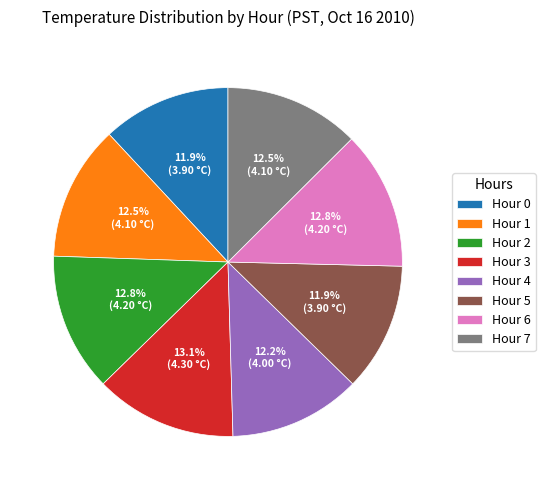

Is the sum of Hour 3 and Hour 5 greater than half?

No